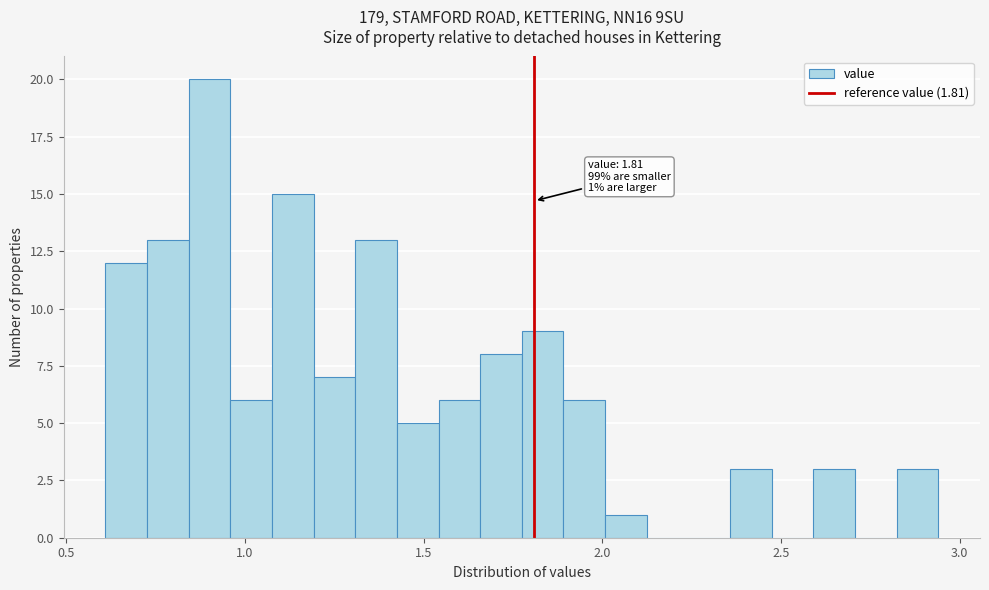

Around what value on the x-axis is the tallest bar? Give the approximate position of its centre, as read against the axis.

0.90